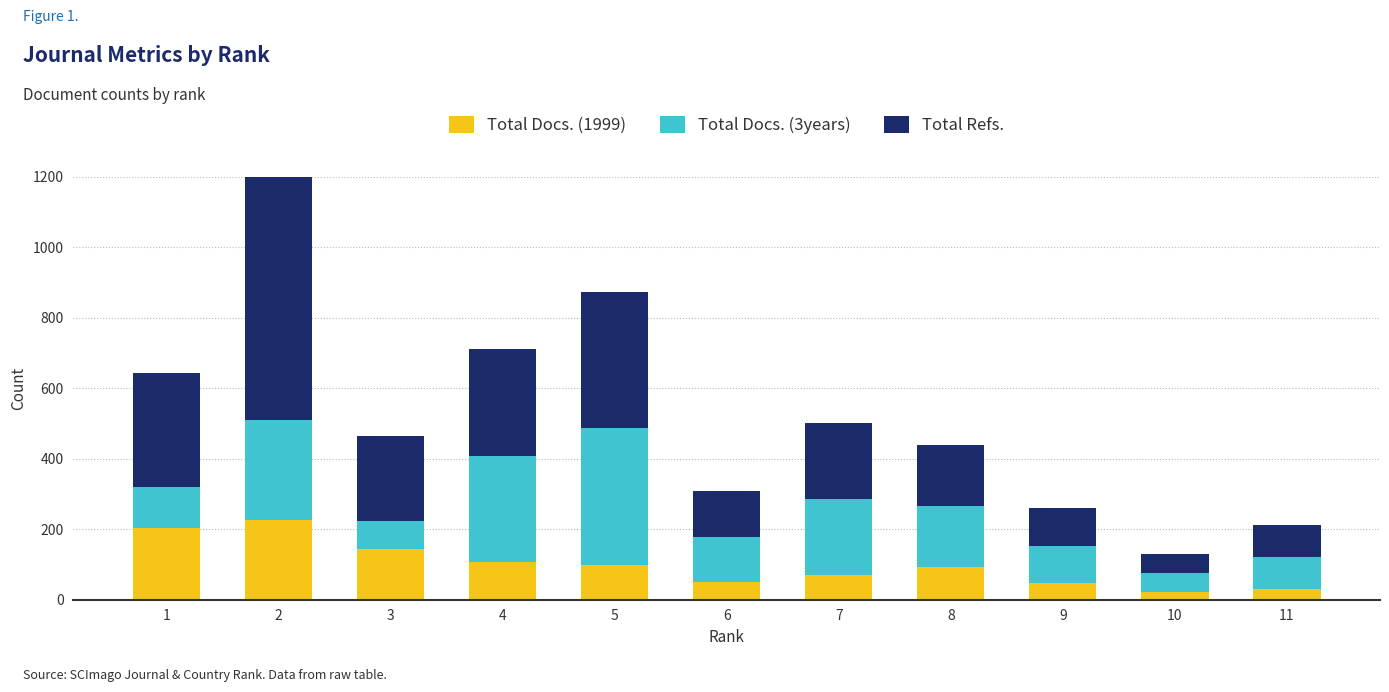

How many bars are there in total?

33